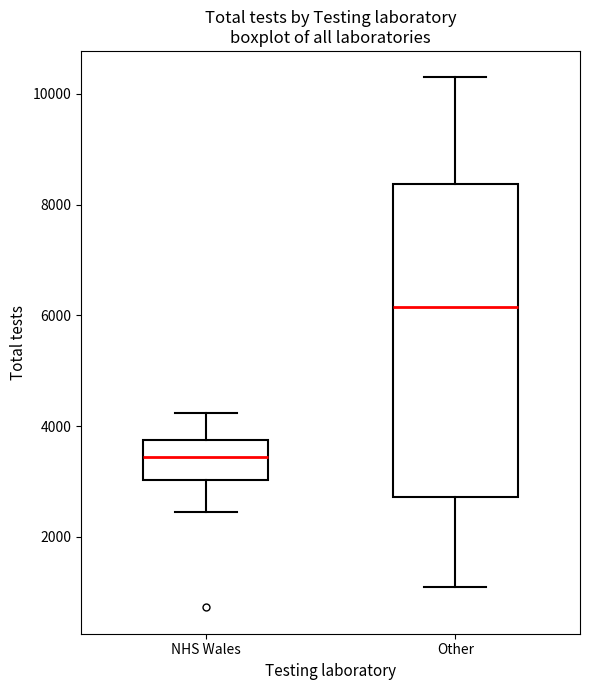

Reading left to right, transcribe this box plot: for each box, give where its median line is, the range the box spans, and where its two whiskers end, as read against the y-axis. The values are not printed on the chart, so give them approximately, as read against the axis.

NHS Wales: median 3400, box 3000 to 3800, whiskers 2400 to 4200
Other: median 6200, box 2800 to 8400, whiskers 1200 to 10200